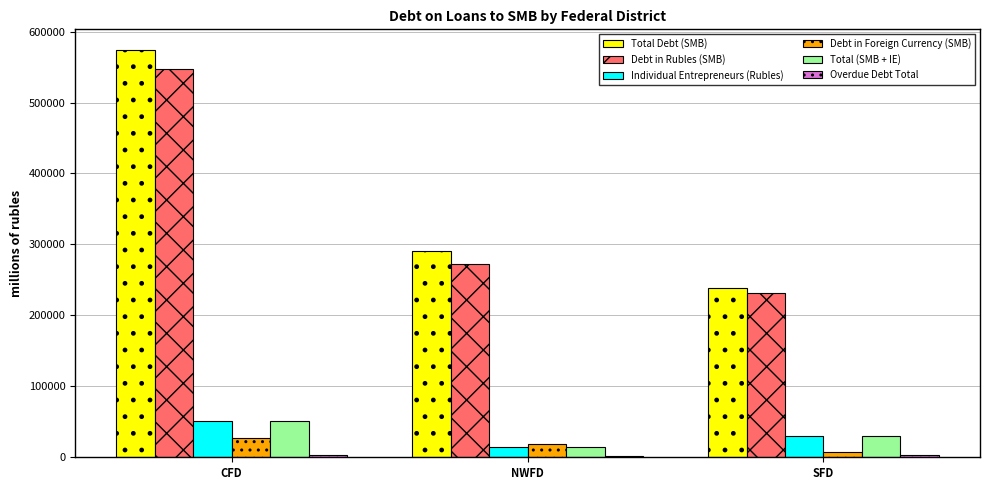

What is the spread (max minus min) of values at NWFD?

288899